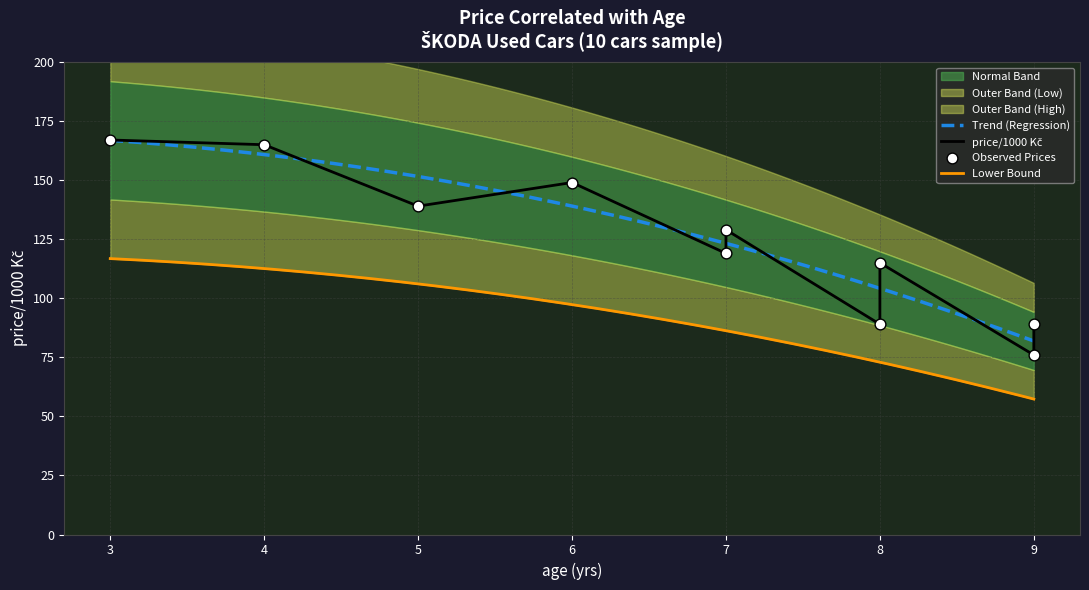

What is the ratio of the value at 4 to the value at 9?

1.9